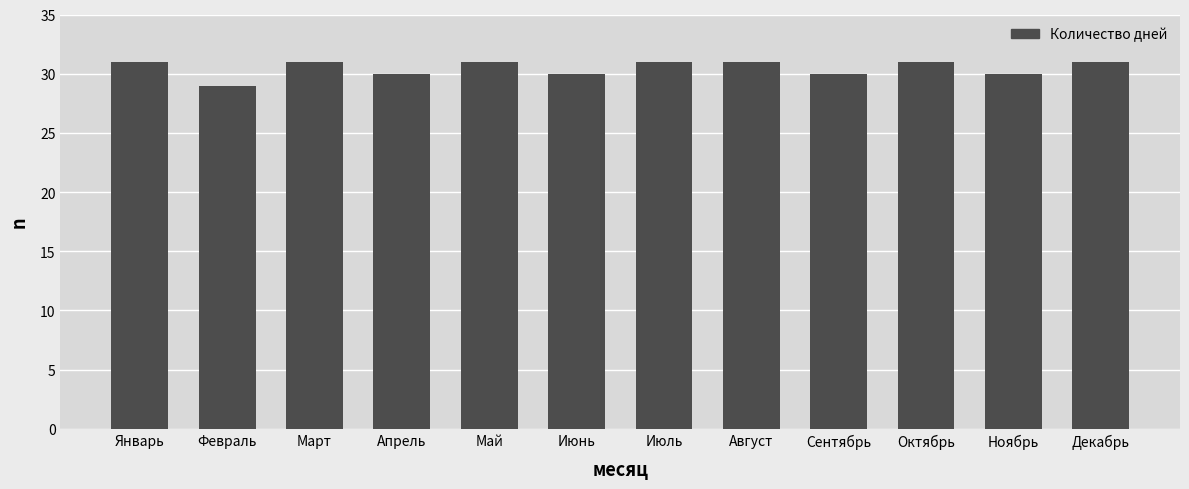

The value at Апрель is 30. True or false?

True